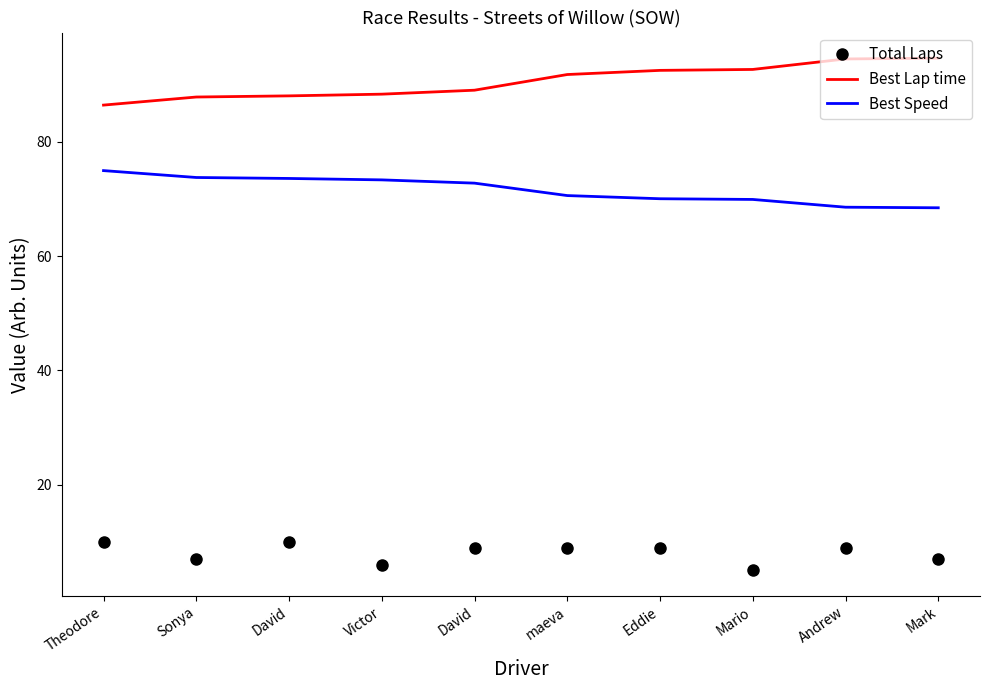

What is the sum of the Best Lap time values at Mark and Victor?

183.0